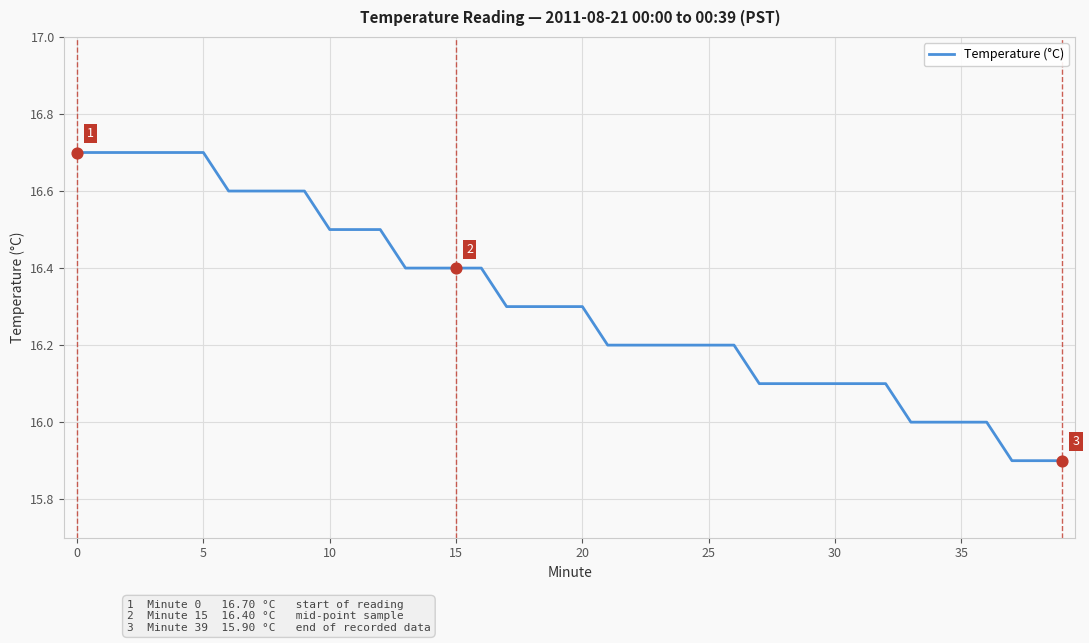

What is the difference between the maximum and minimum values?

0.8